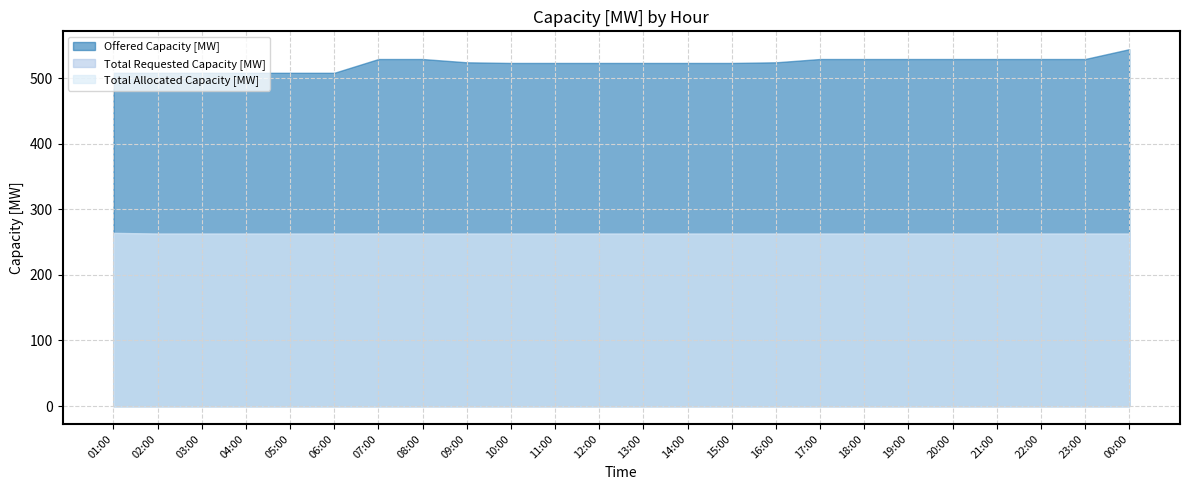

Which label corresponds to the smallest value in the chart?

02:00